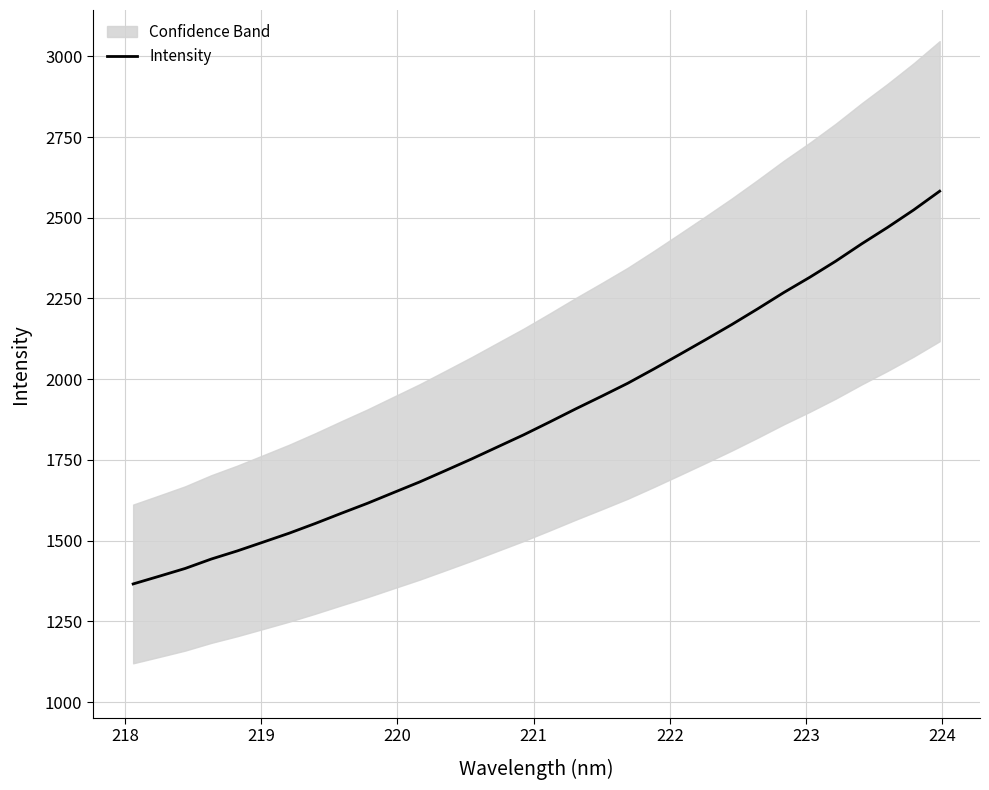

What is the minimum value for Intensity?

1365.7